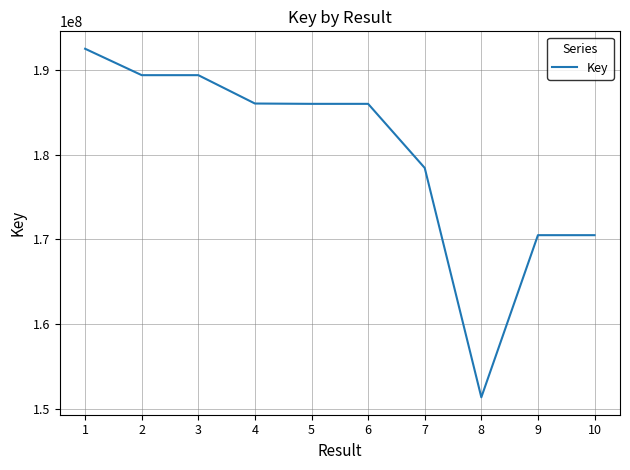

Read the value at 7, to the nearest 10.

178436320